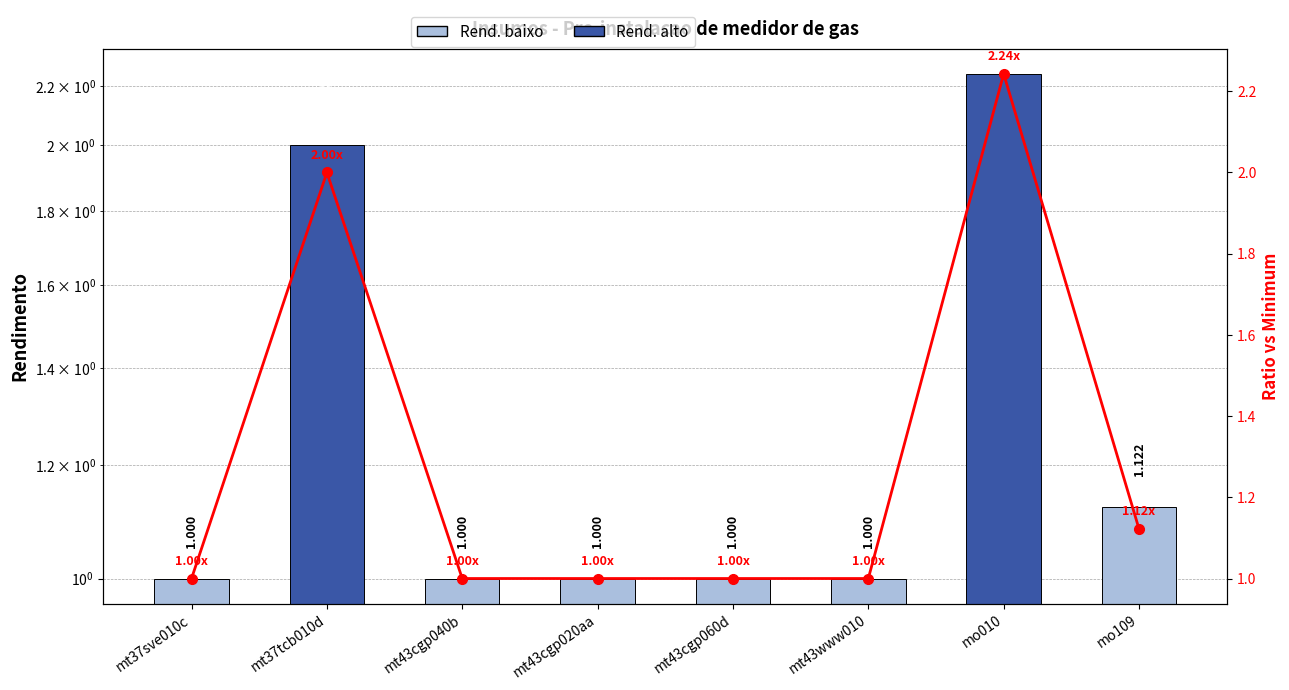

Count the number of values greater than 1.

3